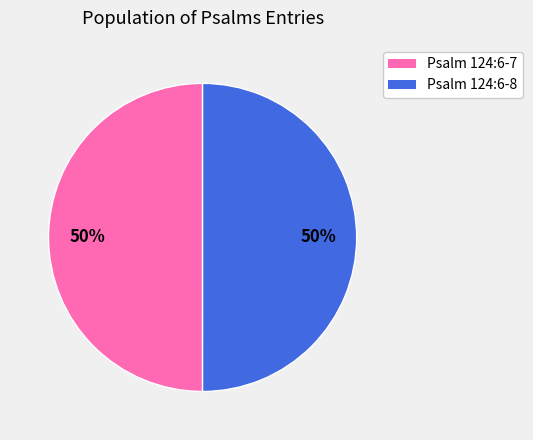

What is the ratio of the value at Psalm 124:6-8 to the value at Psalm 124:6-7?

1.0